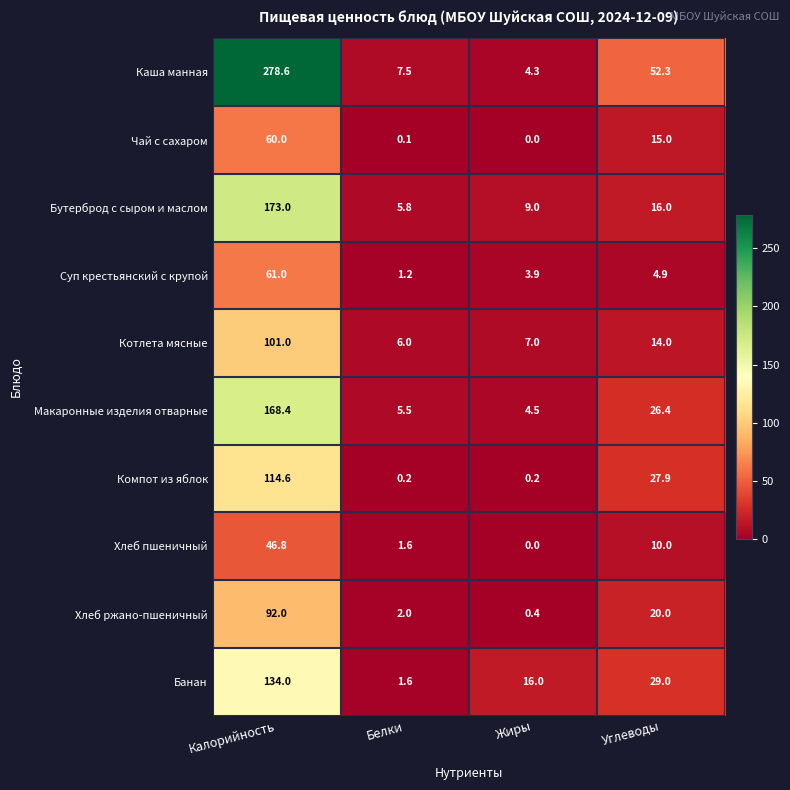

At which category is the sum across all series the highest?

Калорийность